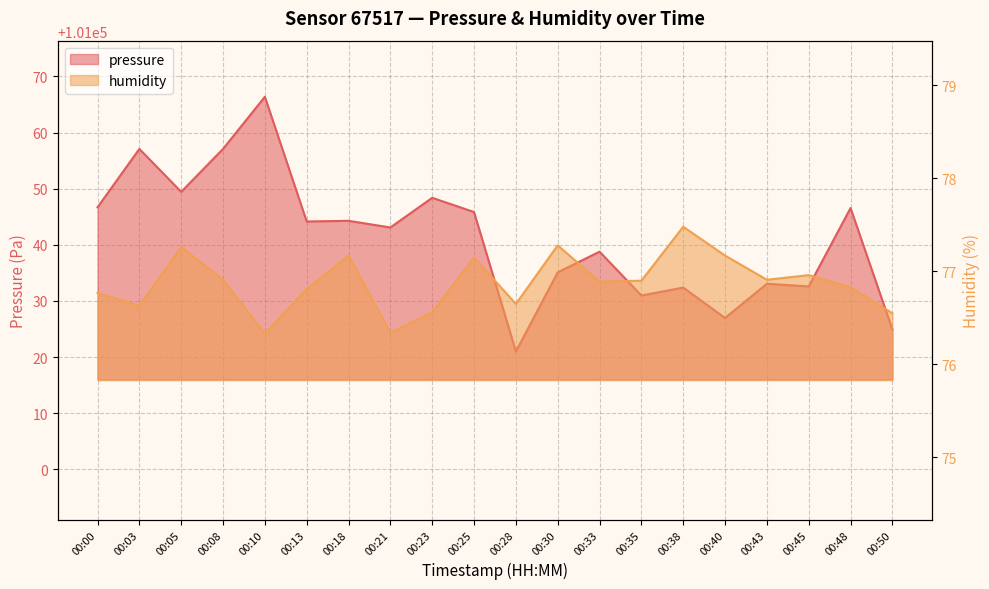

What is the spread (max minus min) of values at 00:38?

100954.9